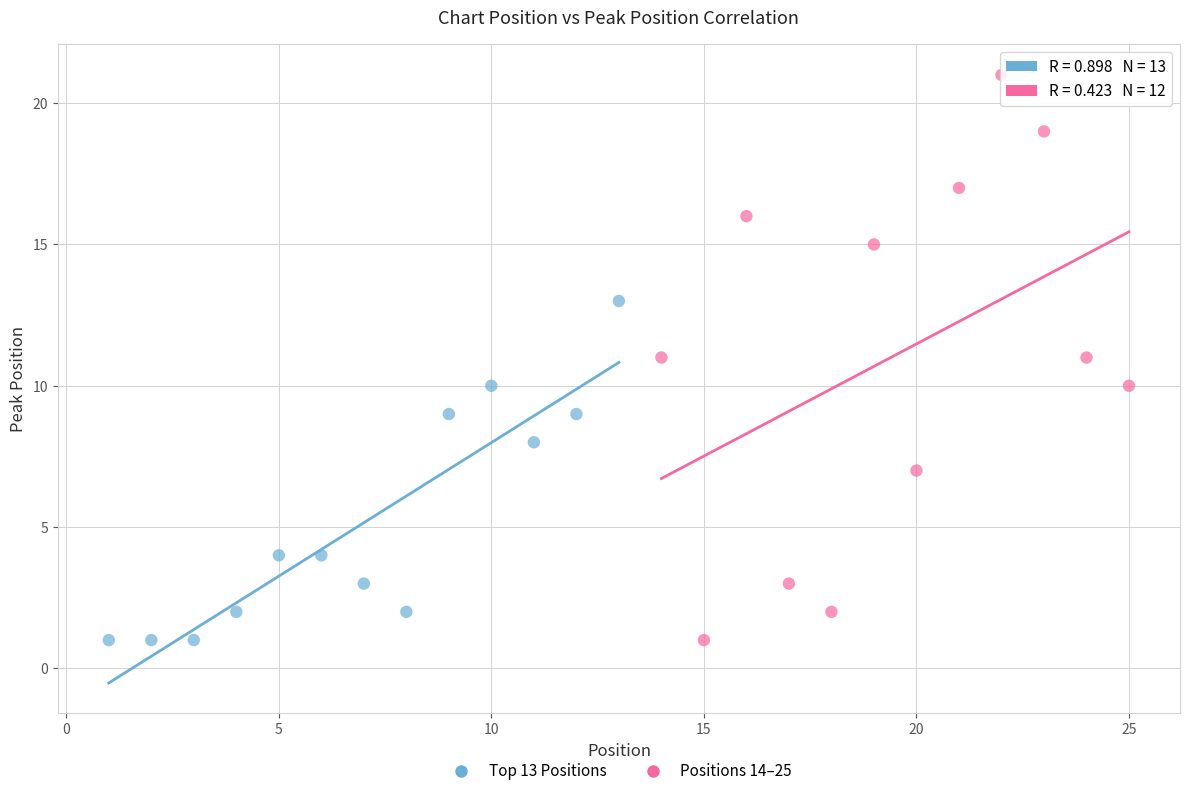

Which series reaches the maximum Y coordinate?

Positions 14–25